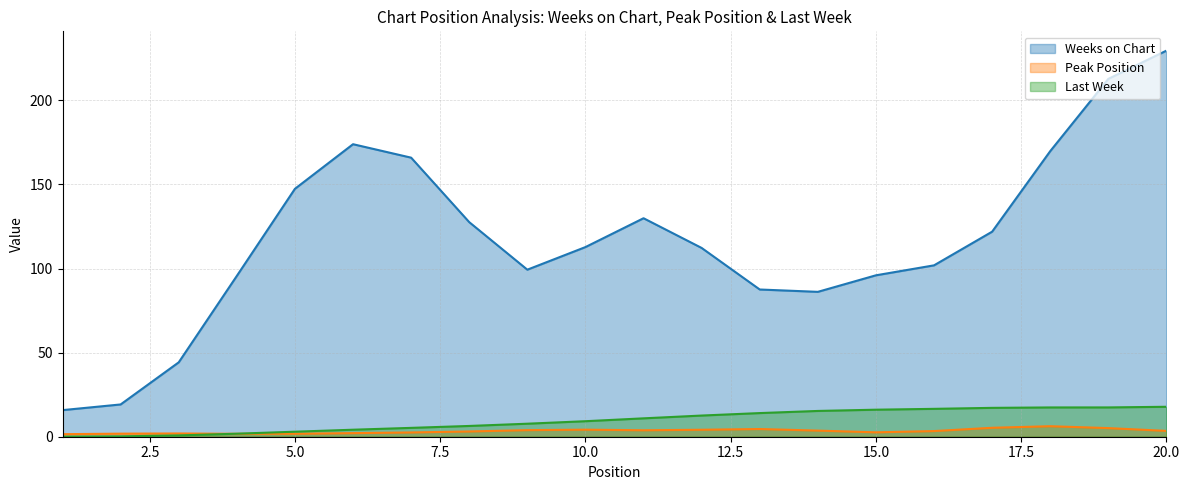

Is the value of Last Week at 2 greater than the value of Weeks on Chart at 10?

No